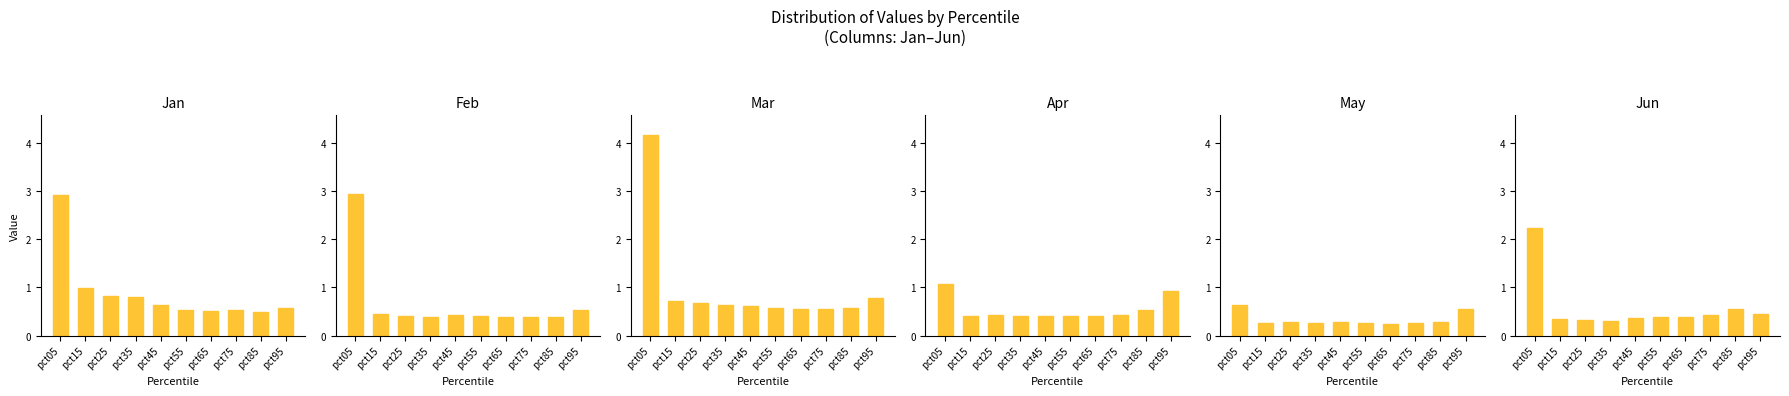

Between pct25 and pct75, which series saw the biggest shift?

Jan